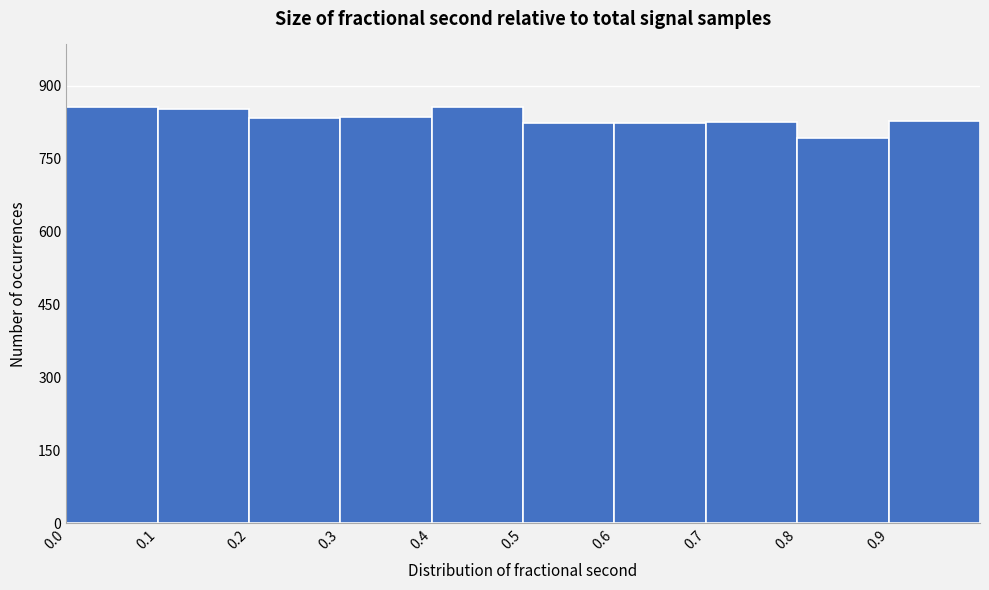

Reading left to right, list every bar in this chart as the range it spans on the x-axis followed by its height. The values are not printed on the chart, so give them approximately, as read against the axis.

0.0 to 0.1: 860
0.1 to 0.2: 860
0.2 to 0.3: 840
0.3 to 0.4: 840
0.4 to 0.5: 860
0.5 to 0.6: 820
0.6 to 0.7: 820
0.7 to 0.8: 820
0.8 to 0.9: 800
0.9 to 1.0: 820